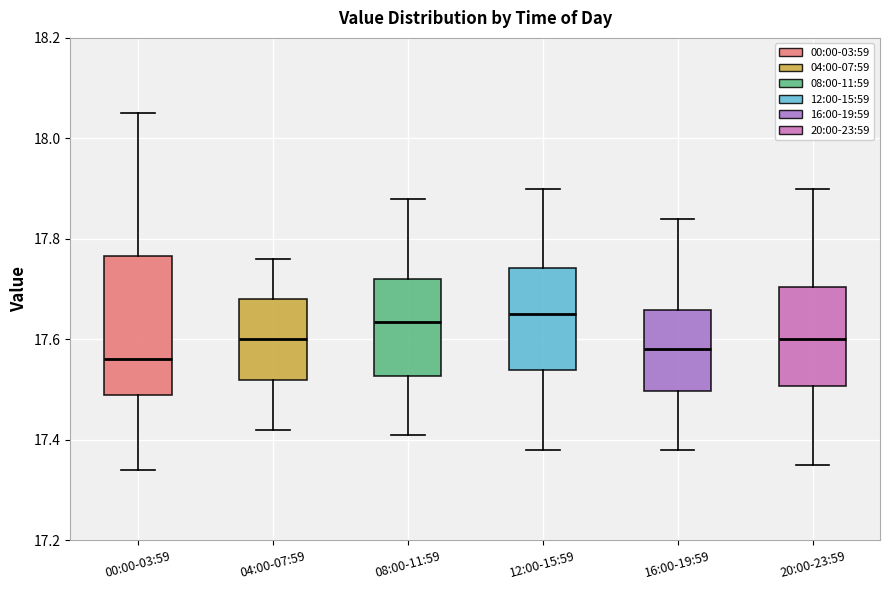

Reading left to right, read every box against the y-axis: the position of its median line, the range the box covers, and the ends of its whiskers. The values are not printed on the chart, so give them approximately, as read against the axis.

00:00-03:59: median 17.56, box 17.50 to 17.76, whiskers 17.34 to 18.06
04:00-07:59: median 17.60, box 17.52 to 17.68, whiskers 17.42 to 17.76
08:00-11:59: median 17.64, box 17.52 to 17.72, whiskers 17.42 to 17.88
12:00-15:59: median 17.66, box 17.54 to 17.74, whiskers 17.38 to 17.90
16:00-19:59: median 17.58, box 17.50 to 17.66, whiskers 17.38 to 17.84
20:00-23:59: median 17.60, box 17.50 to 17.70, whiskers 17.36 to 17.90